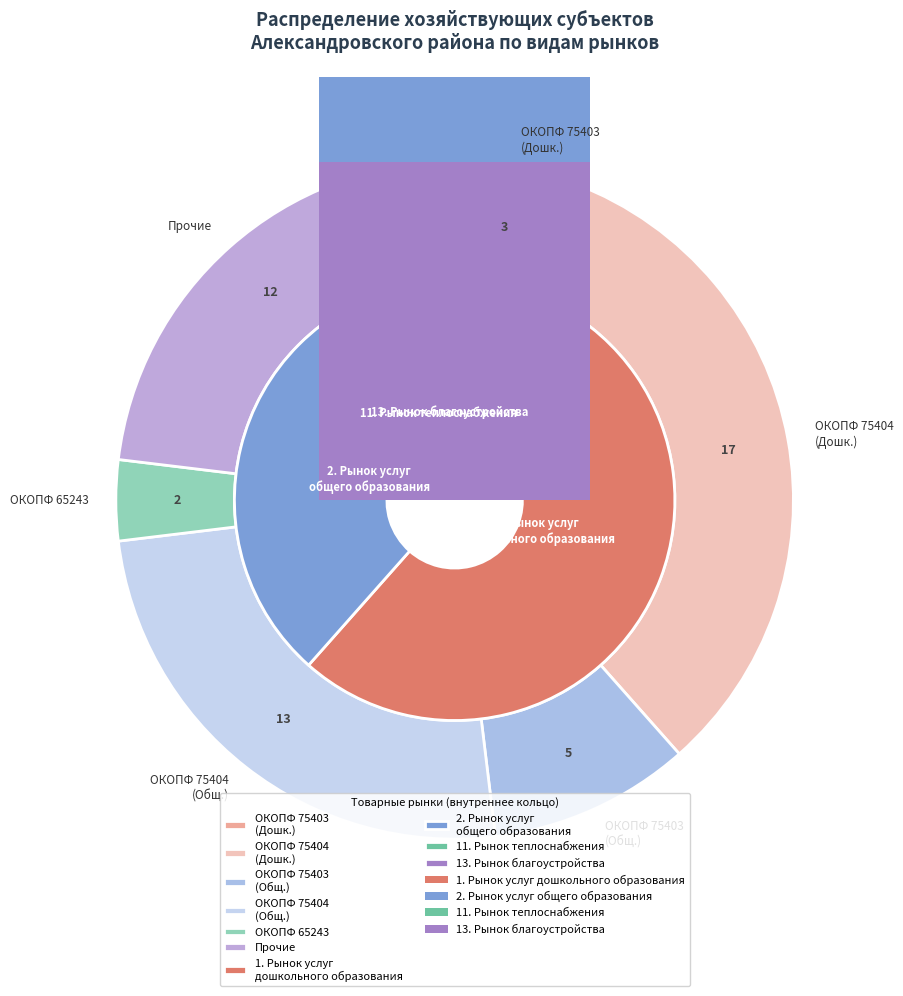

Is there any slice that represents more than half of the pie?

No